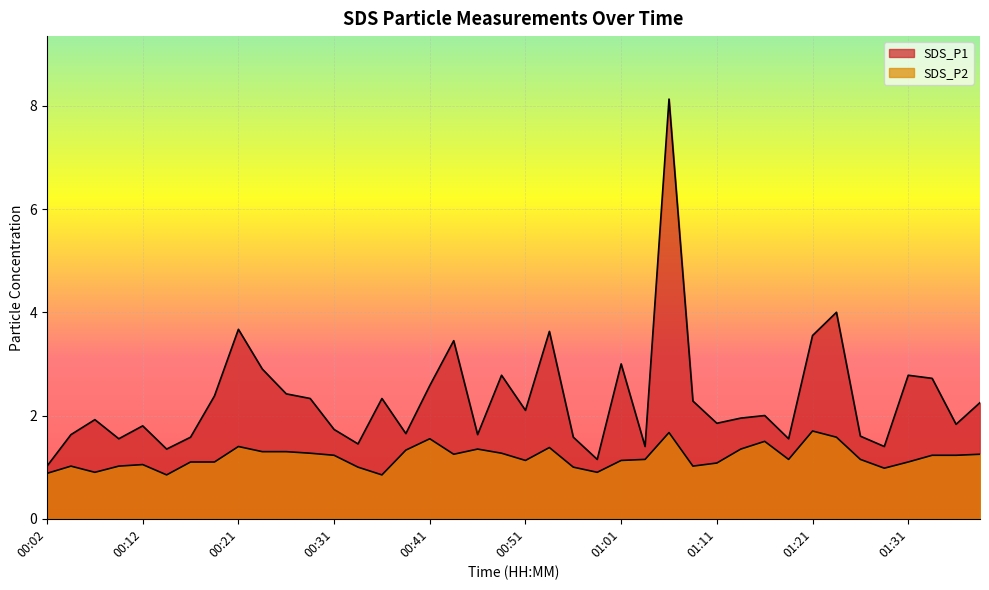

How many lines are shown in the chart?

2